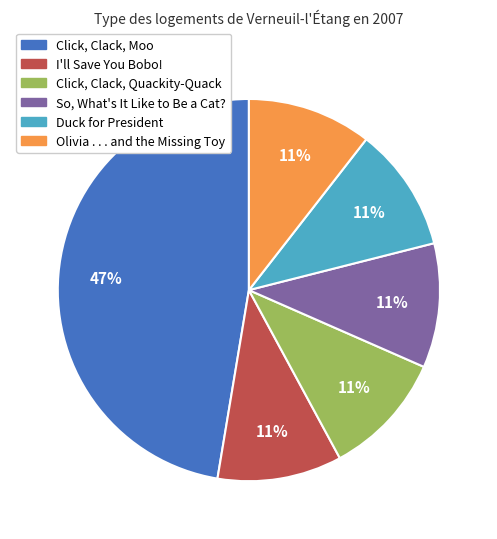

To the nearest percent, what is the average slice percentage?

17%